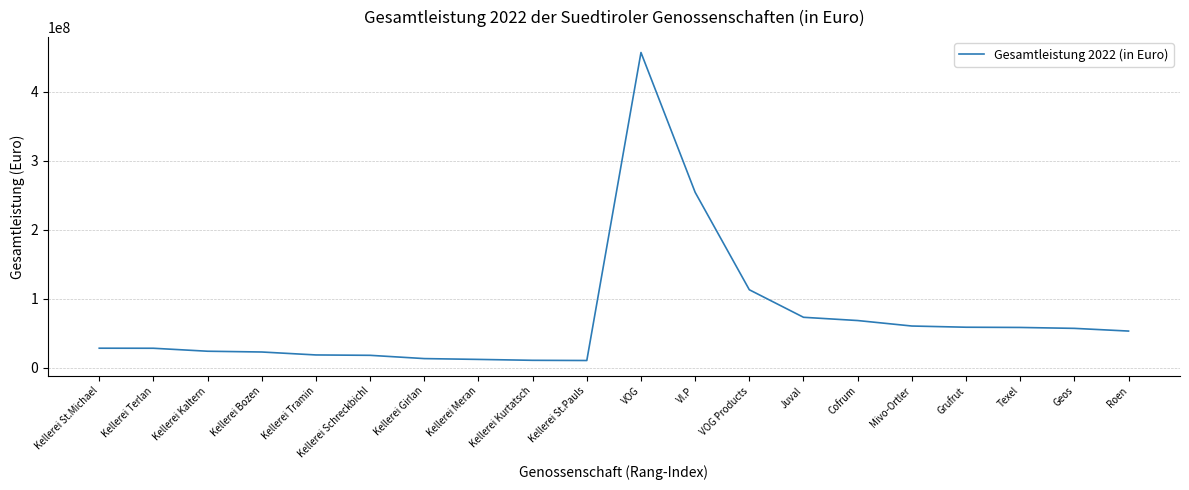

What is the change in value from Kellerei Terlan to Kellerei Kaltern?

-4298383